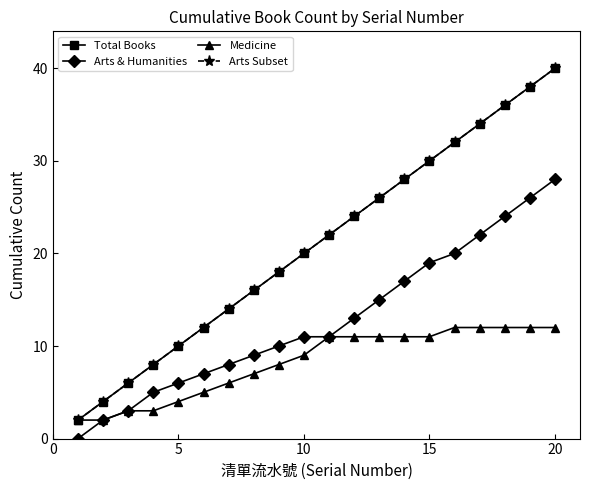

How many values in the Total Books series exceed 22?

9